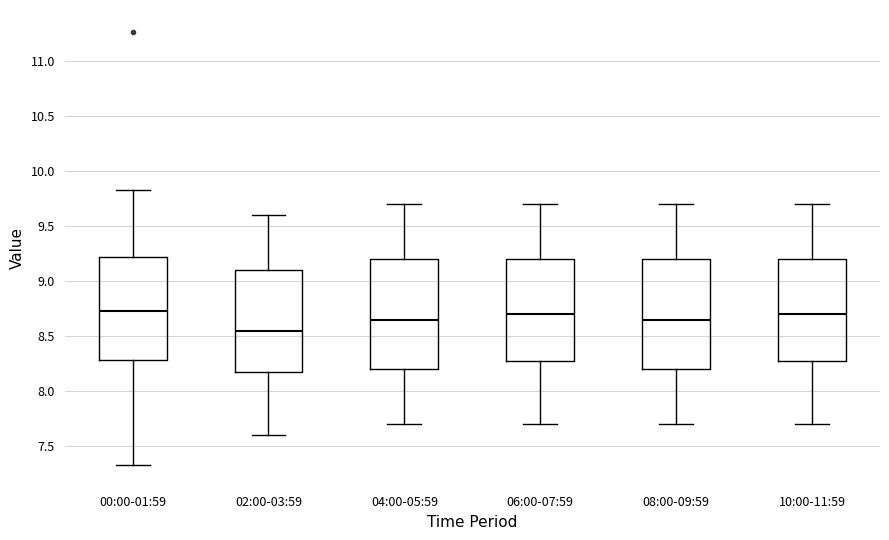

Reading left to right, read every box against the y-axis: the position of its median line, the range the box covers, and the ends of its whiskers. The values are not printed on the chart, so give them approximately, as read against the axis.

00:00-01:59: median 8.75, box 8.30 to 9.25, whiskers 7.35 to 9.85
02:00-03:59: median 8.55, box 8.20 to 9.10, whiskers 7.60 to 9.60
04:00-05:59: median 8.65, box 8.20 to 9.20, whiskers 7.70 to 9.70
06:00-07:59: median 8.70, box 8.30 to 9.20, whiskers 7.70 to 9.70
08:00-09:59: median 8.65, box 8.20 to 9.20, whiskers 7.70 to 9.70
10:00-11:59: median 8.70, box 8.30 to 9.20, whiskers 7.70 to 9.70